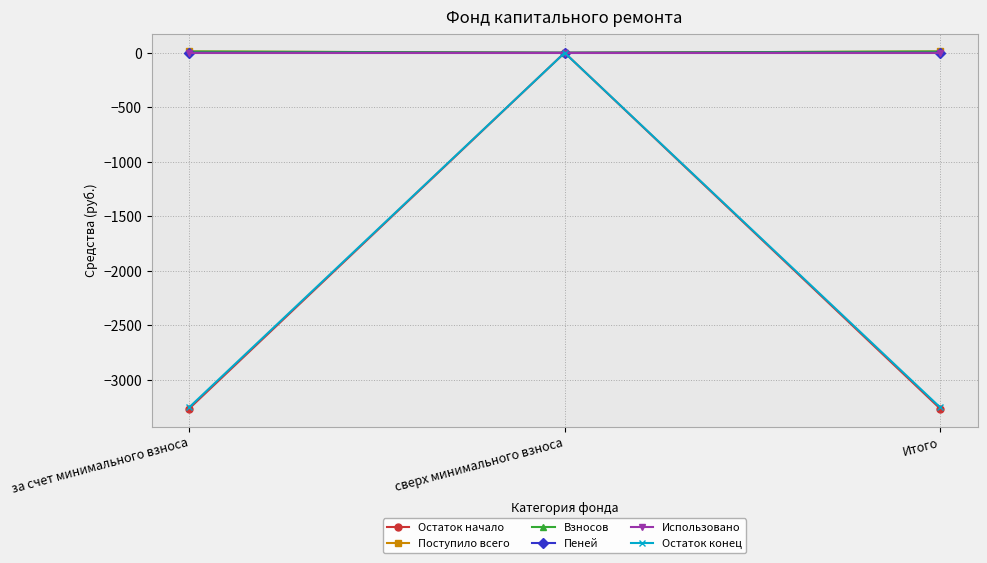

How many values in the Взносов series are below 11?

1